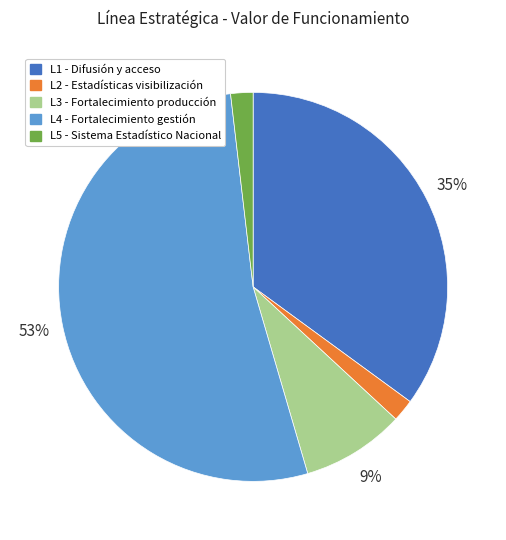

To the nearest percent, what portion does L2 - Estadísticas visibilización represent?

2%